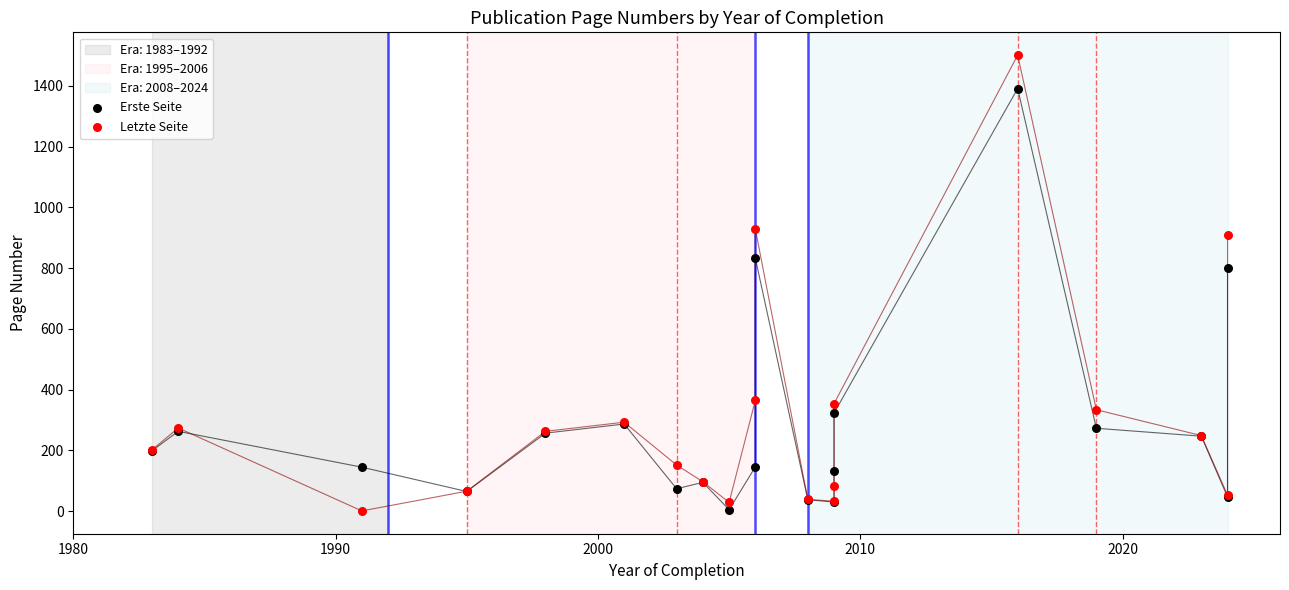

Which series has the largest Y range (max minus min)?

Letzte Seite